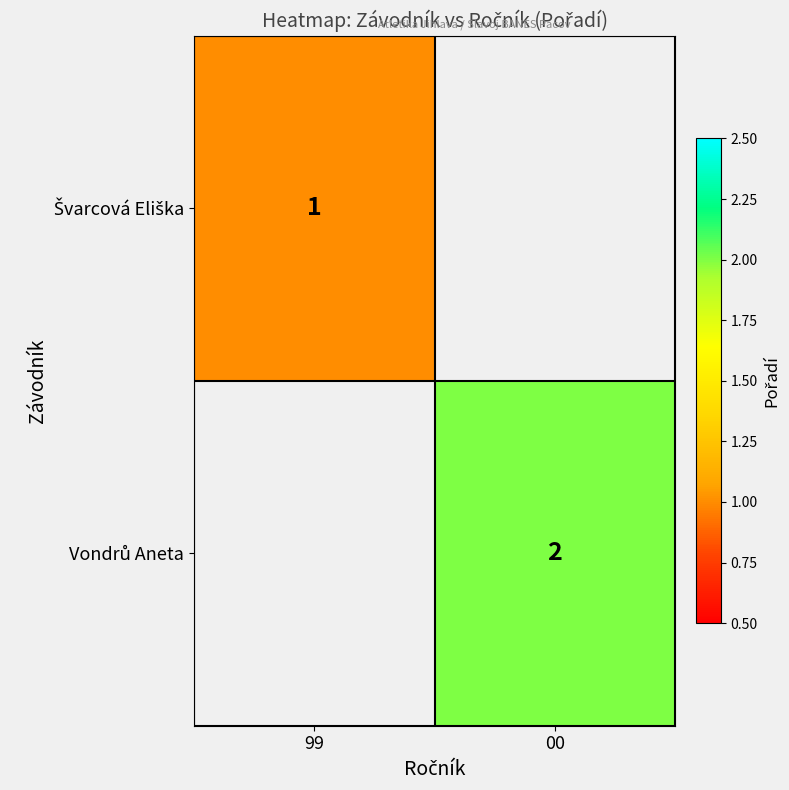

List the labels in order of Švarcová Eliška value, smallest first.

99, 00